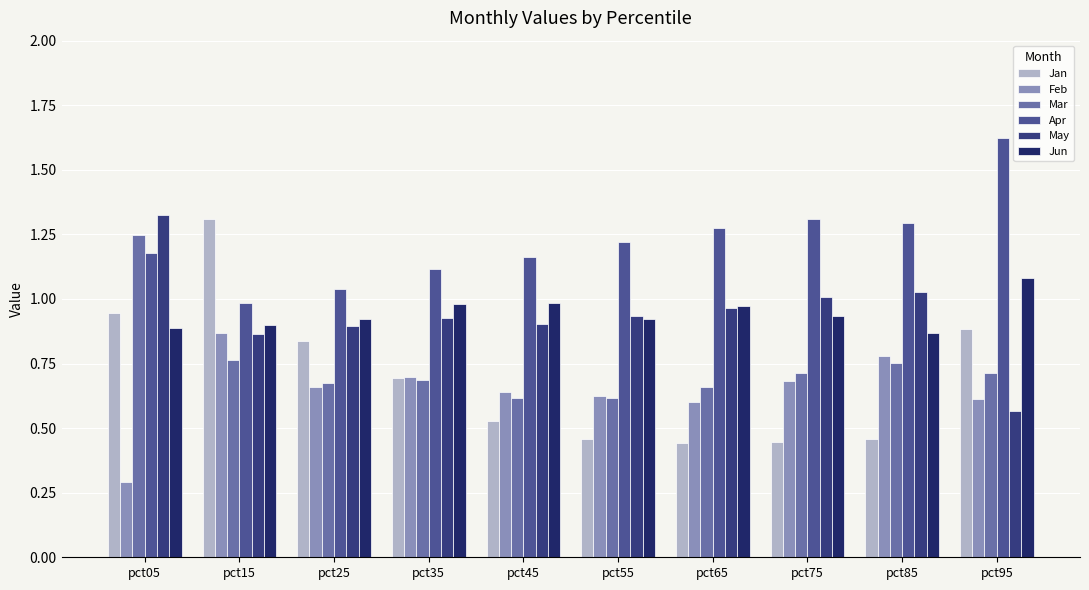

At which label is Apr closest to 1?

pct15